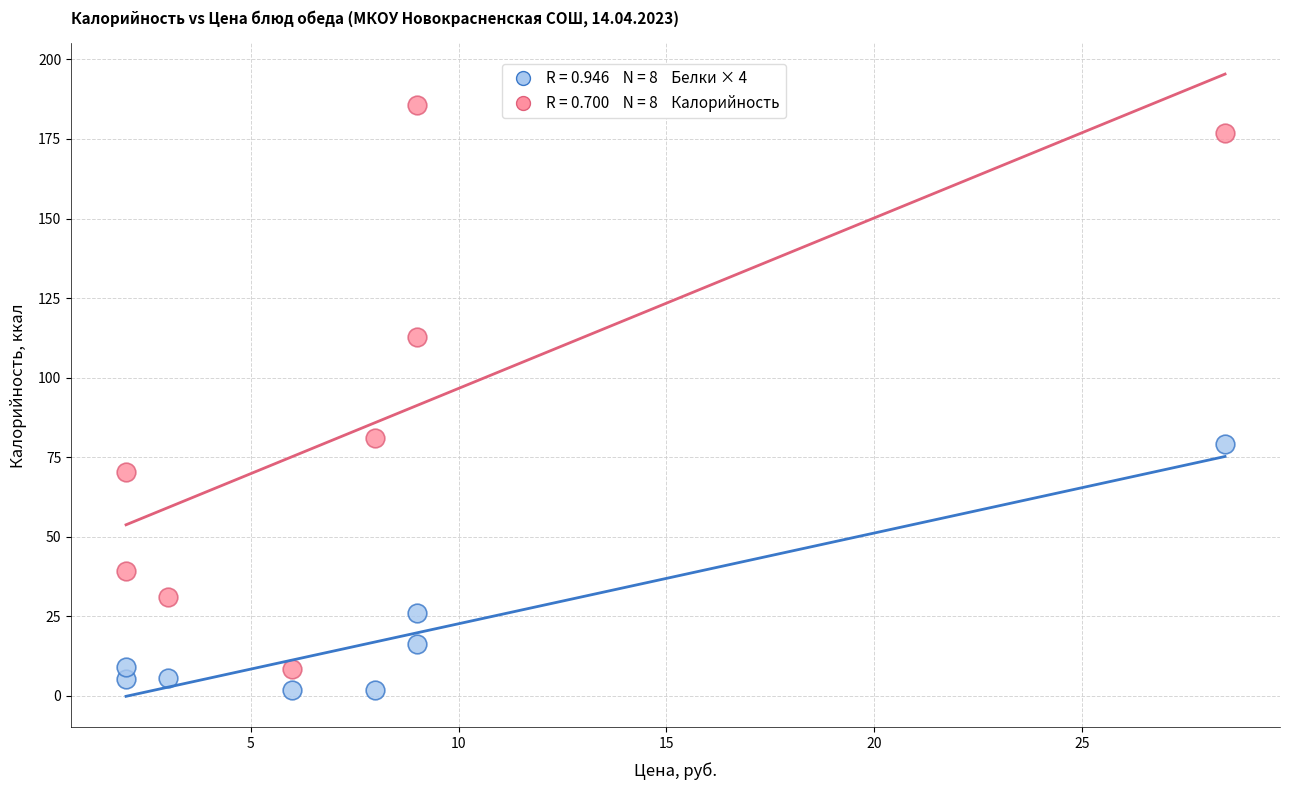

Across all data points, what is the range of Y values (max minus min)?

183.8